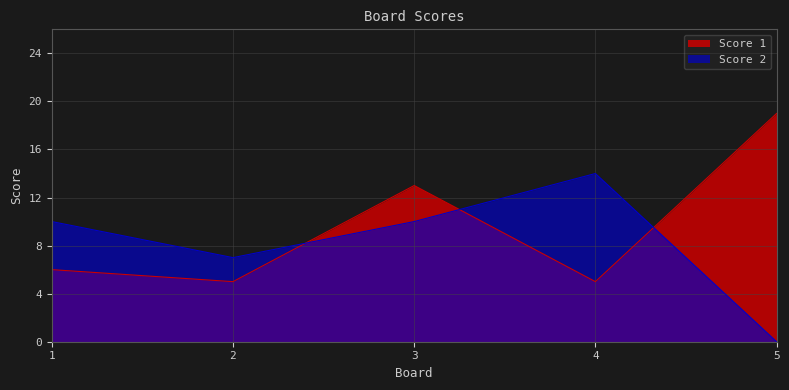

What is the difference between the Score 2 values at 4 and 1?

4